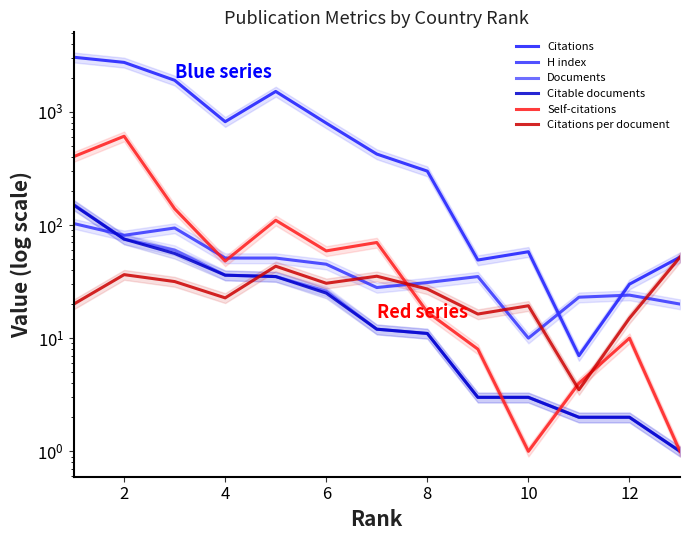

How many lines are shown in the chart?

6